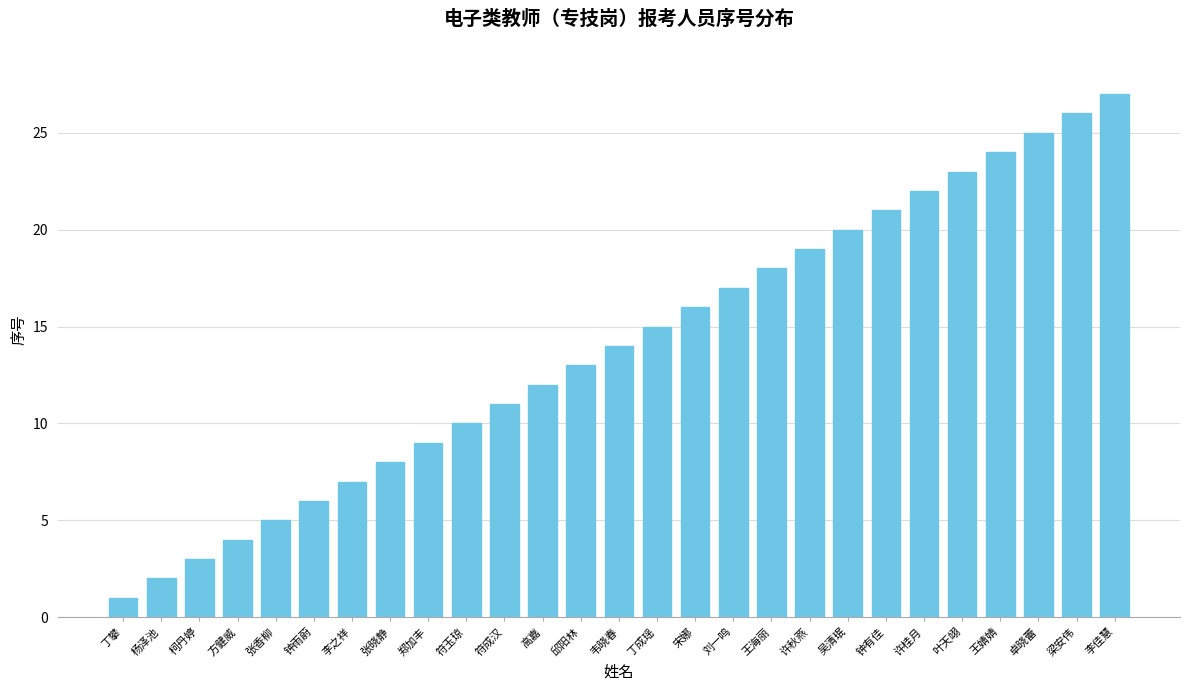

Rank the categories by value from highest to lowest.

李佳慧, 梁安伟, 卓晓蕾, 王婧婧, 叶天翊, 许桂月, 钟有佳, 吴清珉, 许秋燕, 王海丽, 刘一鸣, 宋娜, 丁成瑶, 韦晓春, 邱阳林, 高嘉, 符成汉, 符玉琼, 郑加丰, 张晓静, 李之祥, 钟雨蔚, 张香柳, 方健威, 柯丹婷, 杨泽池, 丁攀